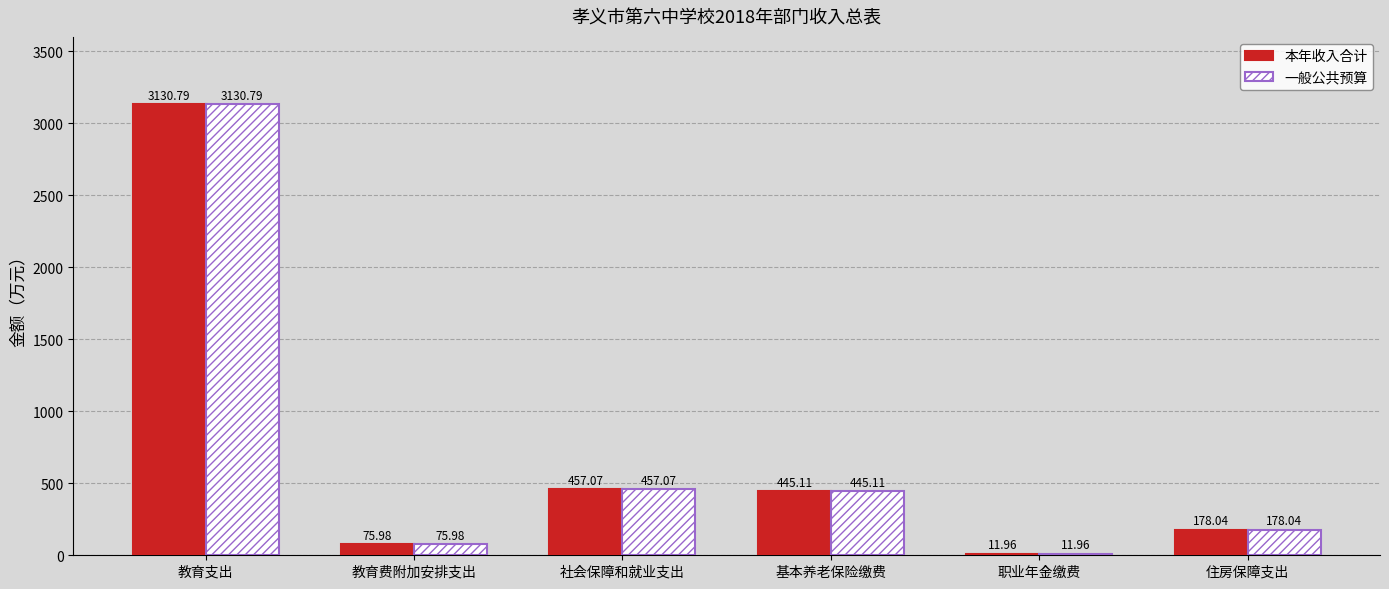

What is the value of the 本年收入合计 bar at the 5th from the left?

12.0